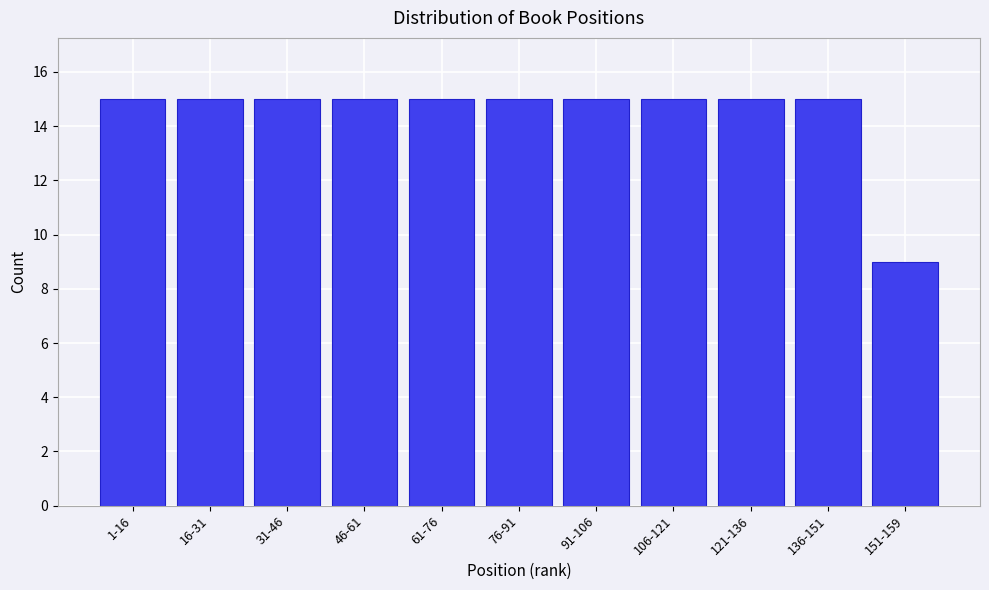

Reading right to left, list all the values displayed in this chart.

9	15	15	15	15	15	15	15	15	15	15